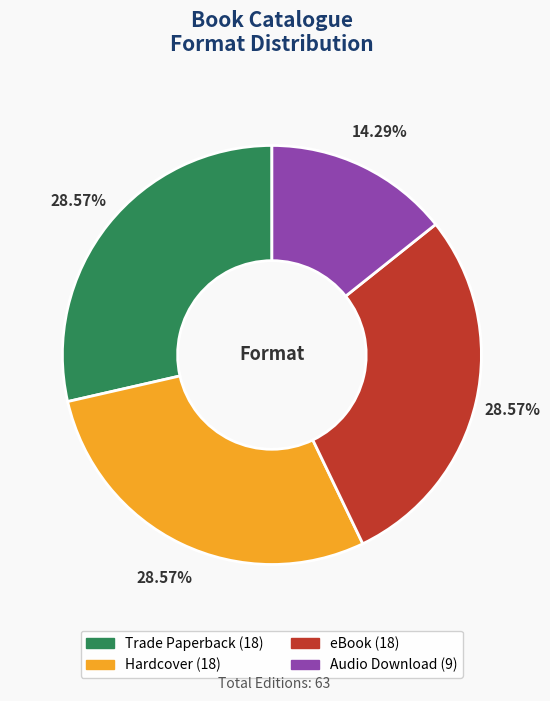

To the nearest percent, what portion does Audio Download represent?

14%